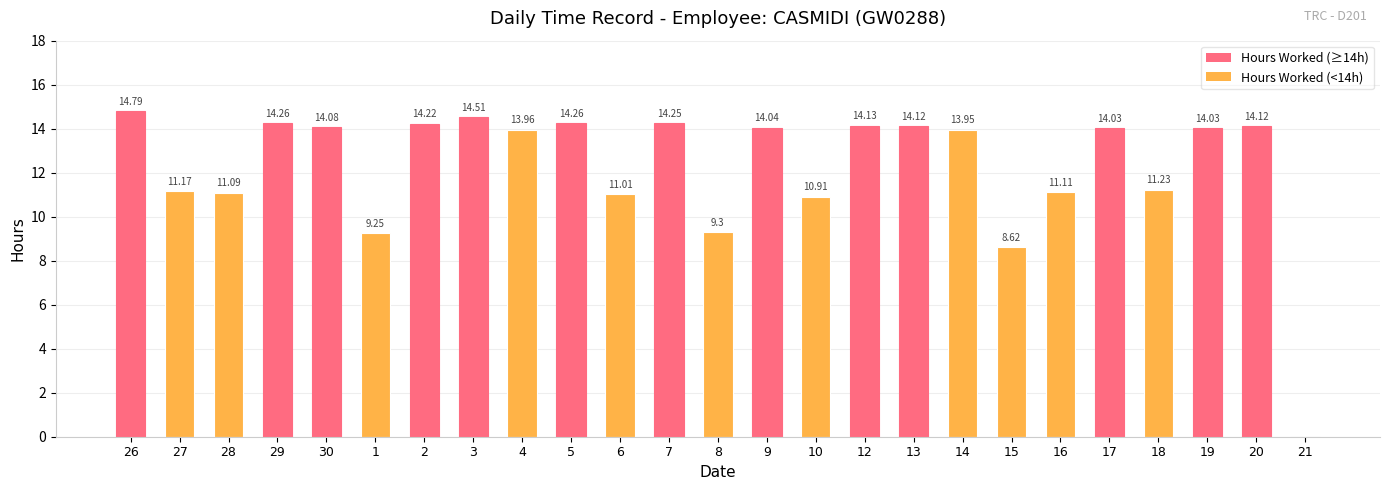

The value at 16 is 14.6. True or false?

False